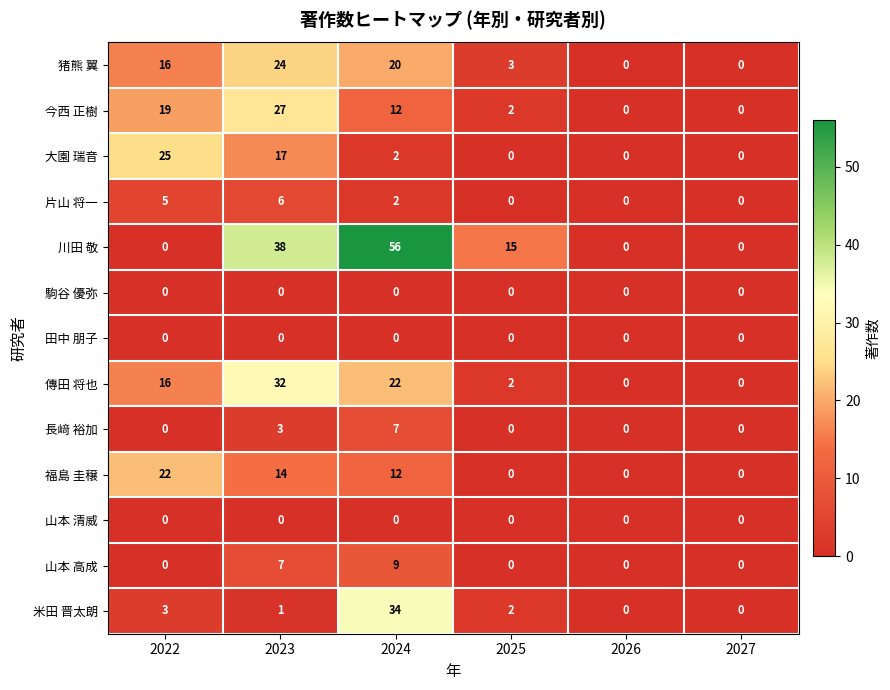

Which series changed the most between 2023 and 2026?

川田 敬